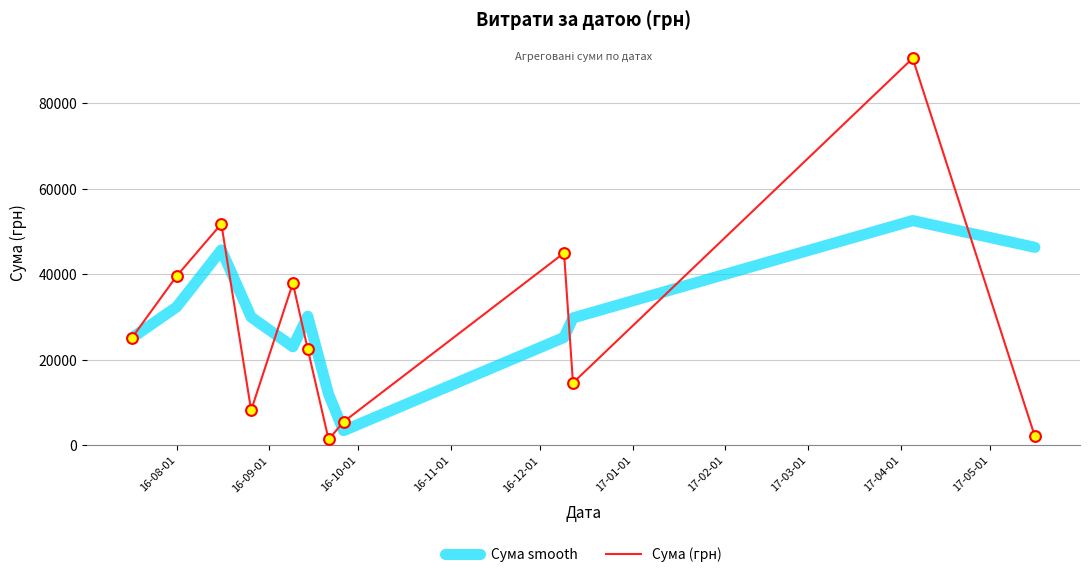

Rank the series by their maximum value, from lowest to highest.

Сума smooth, Сума (грн)